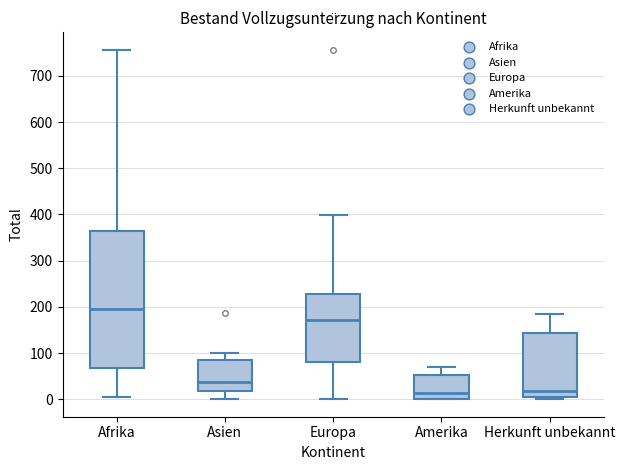

Reading left to right, transcribe this box plot: for each box, give where its median line is, the range the box spans, and where its two whiskers end, as read against the y-axis. The values are not printed on the chart, so give them approximately, as read against the axis.

Afrika: median 200, box 70 to 360, whiskers 0 to 760
Asien: median 40, box 20 to 90, whiskers 0 to 100
Europa: median 170, box 80 to 230, whiskers 0 to 400
Amerika: median 10, box 0 to 50, whiskers 0 to 70
Herkunft unbekannt: median 20, box 10 to 140, whiskers 0 to 190